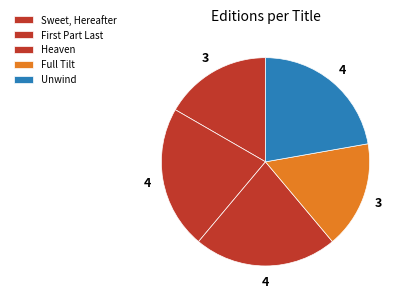

Is it true that Unwind is 28% of the pie?

False